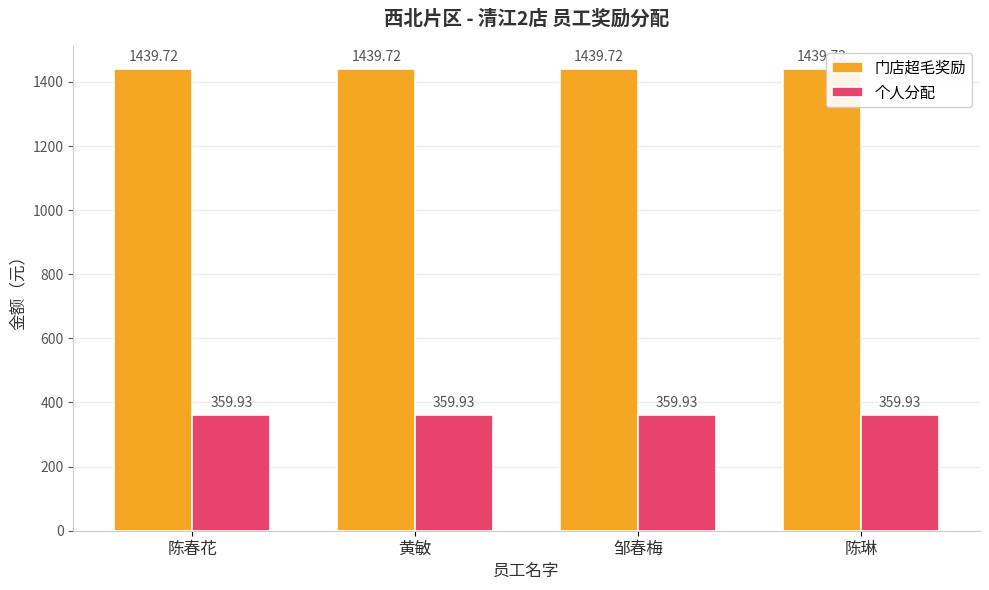

What is the sum of the 门店超毛奖励 values at 黄敏 and 陈琳?

2879.4